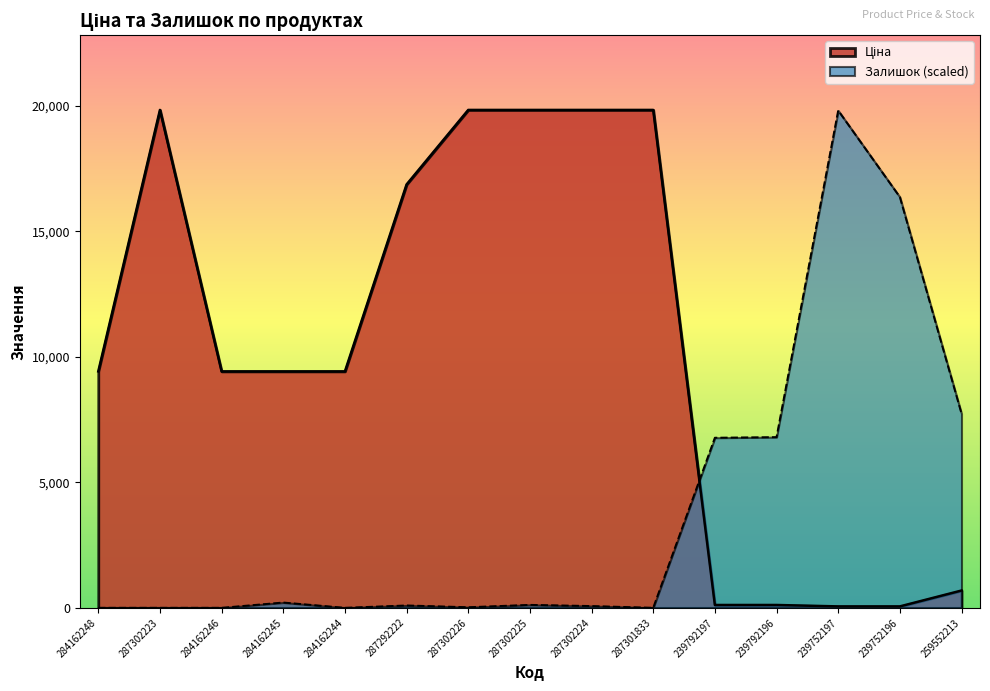

Which category has the lowest value in the Залишок series?

284162248